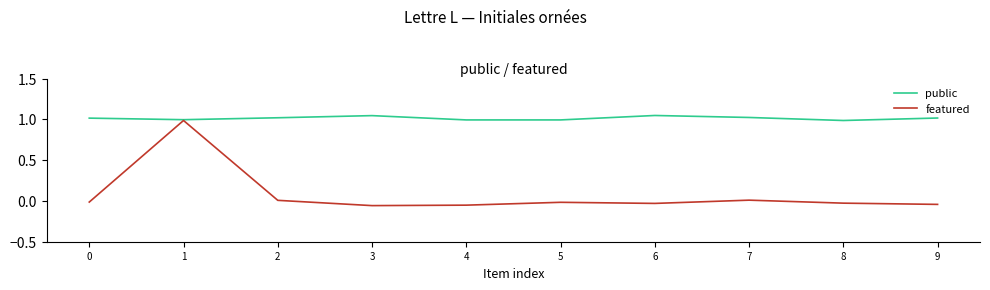

List the series in order of their overall mean, highest first.

public, featured